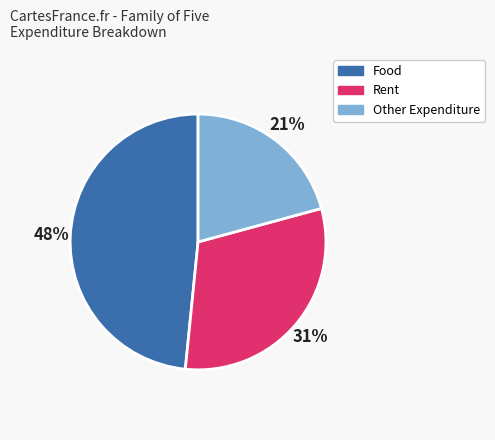

How many slices are in this pie chart?

3